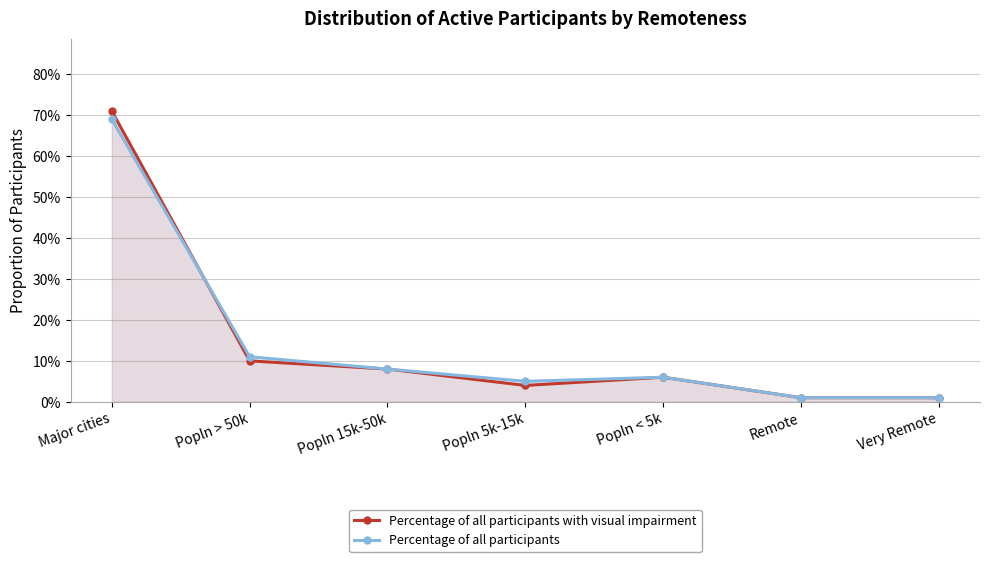

How many lines are shown in the chart?

2